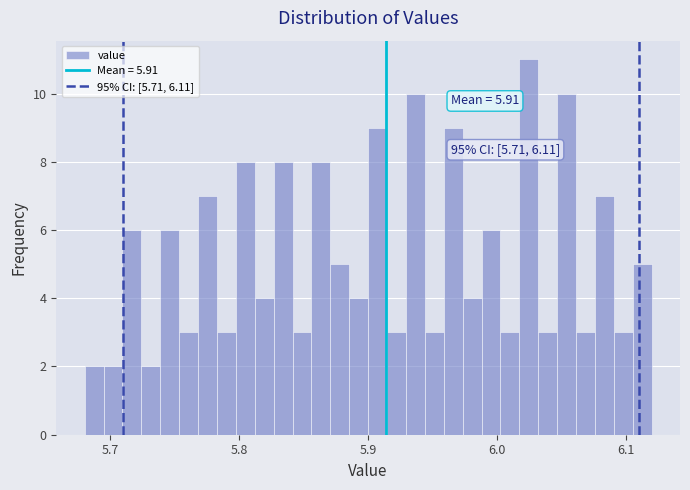

Around what value on the x-axis is the tallest bar? Give the approximate position of its centre, as read against the axis.

6.02